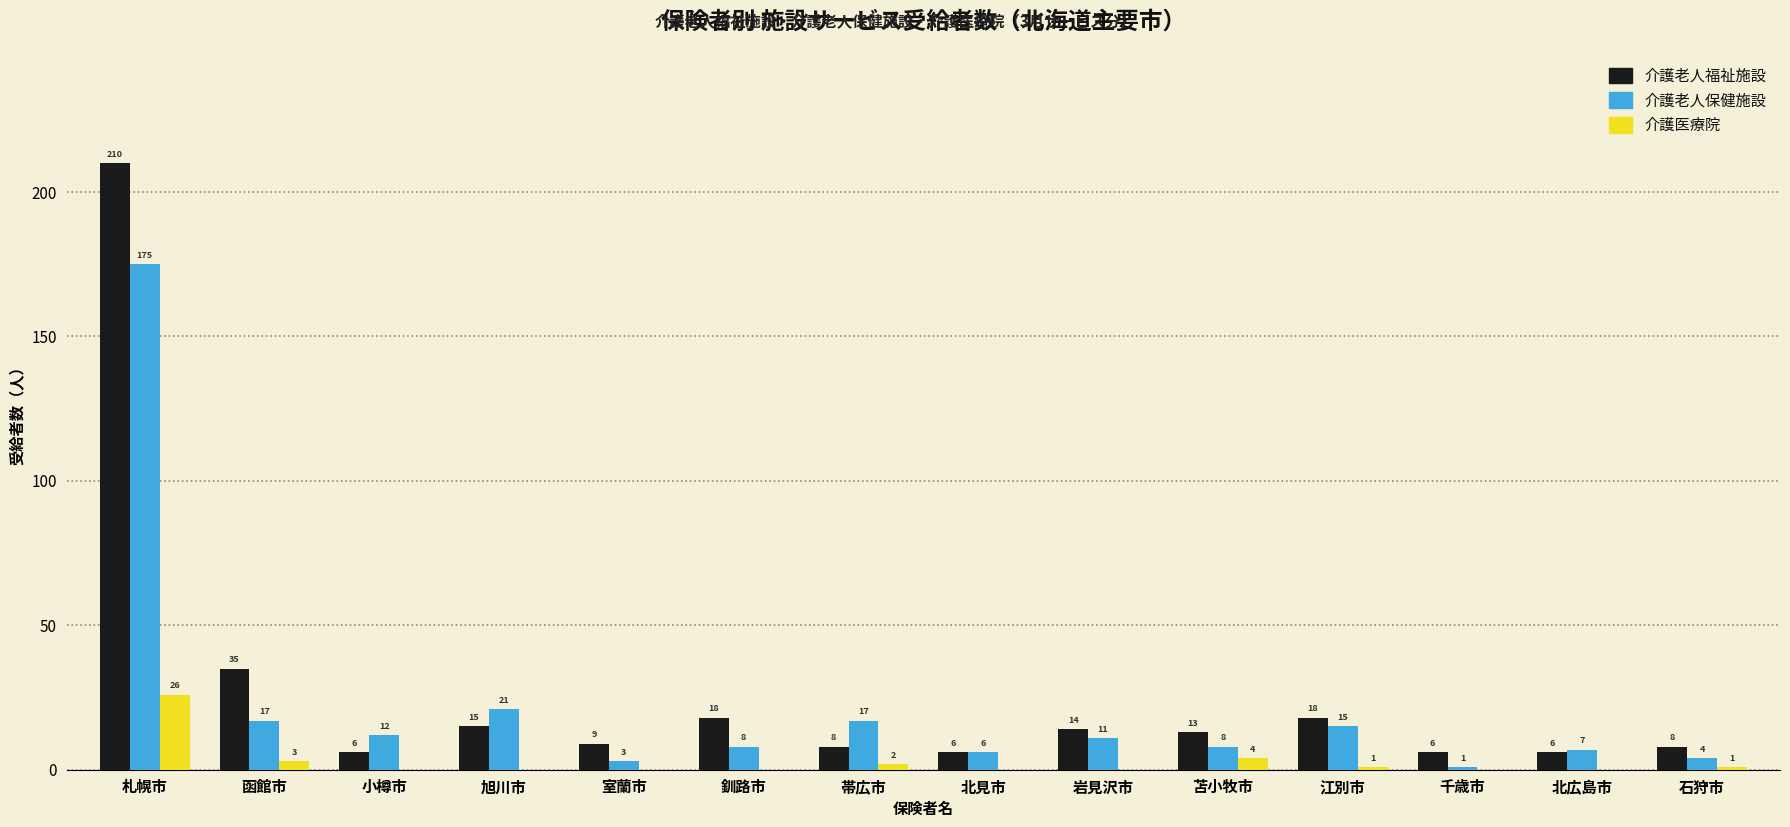

What is the sum of all 介護老人保健施設 values?

305